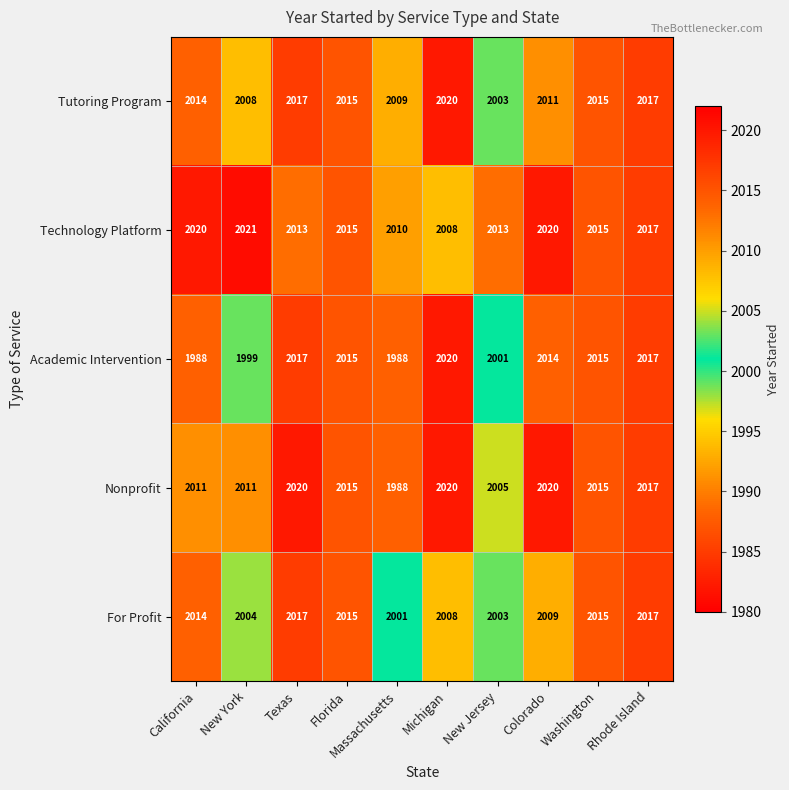

Where is For Profit nearest to the value 2009?

Colorado